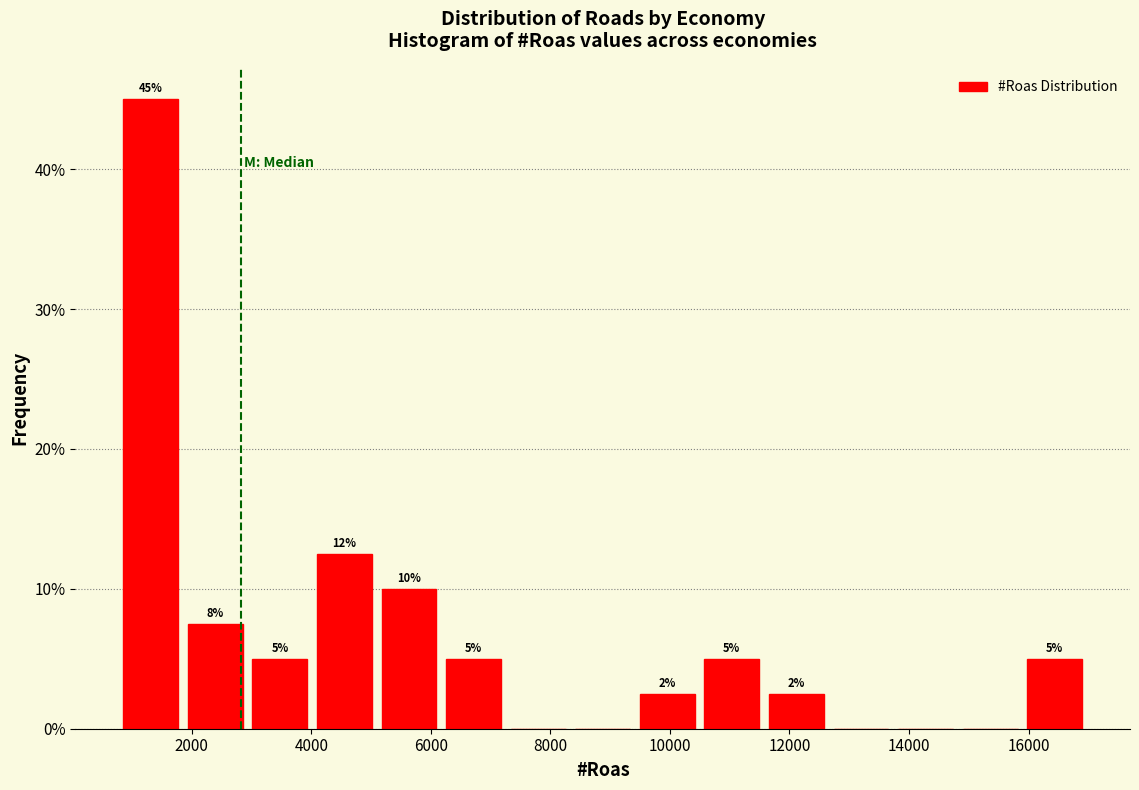

Which range on the x-axis has the tallest bar?

800 to 2000